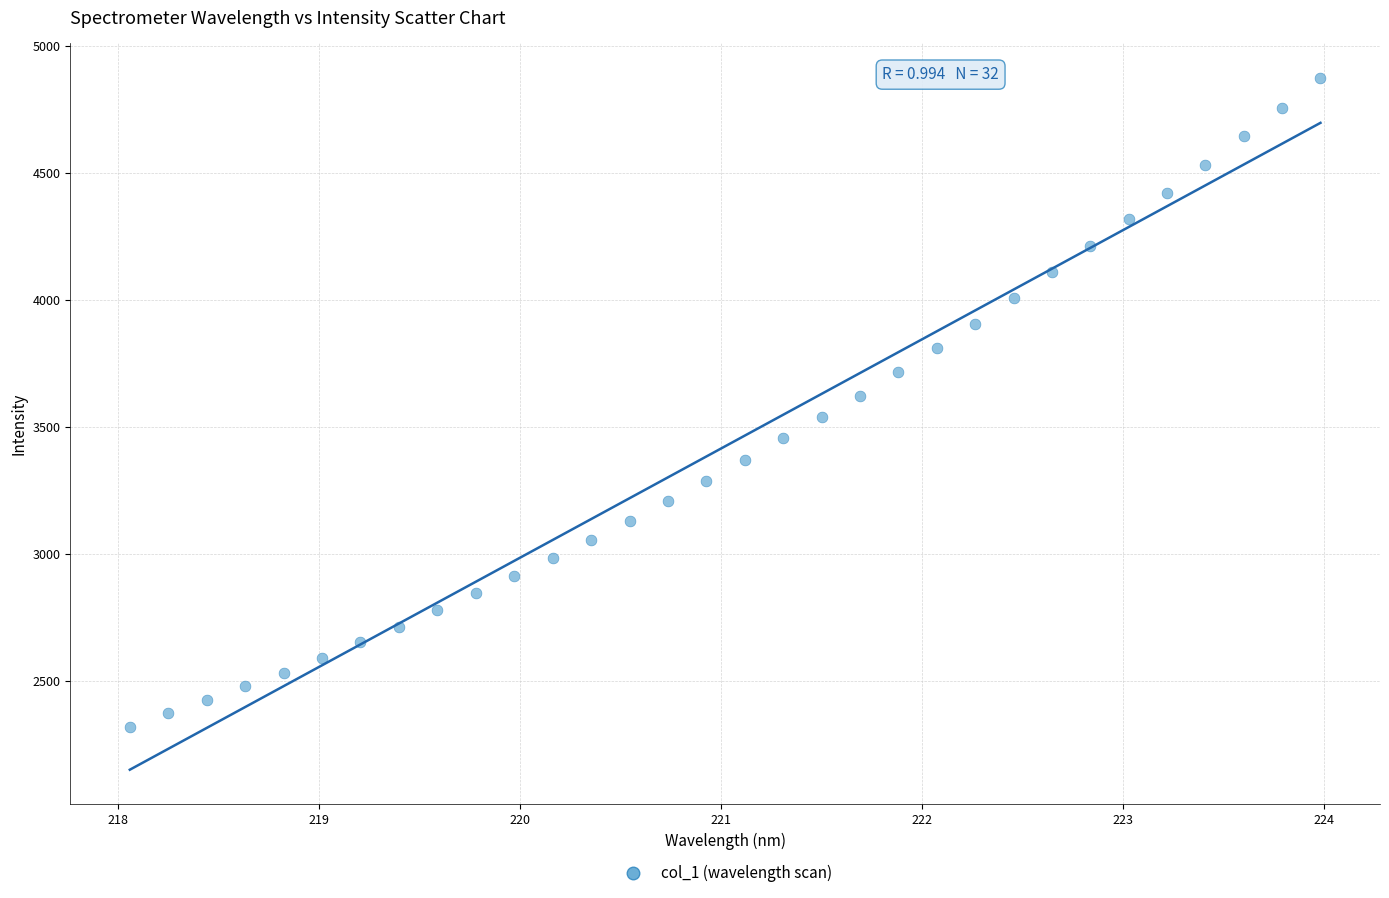

What is the range of Y values (max minus min)?

2553.9